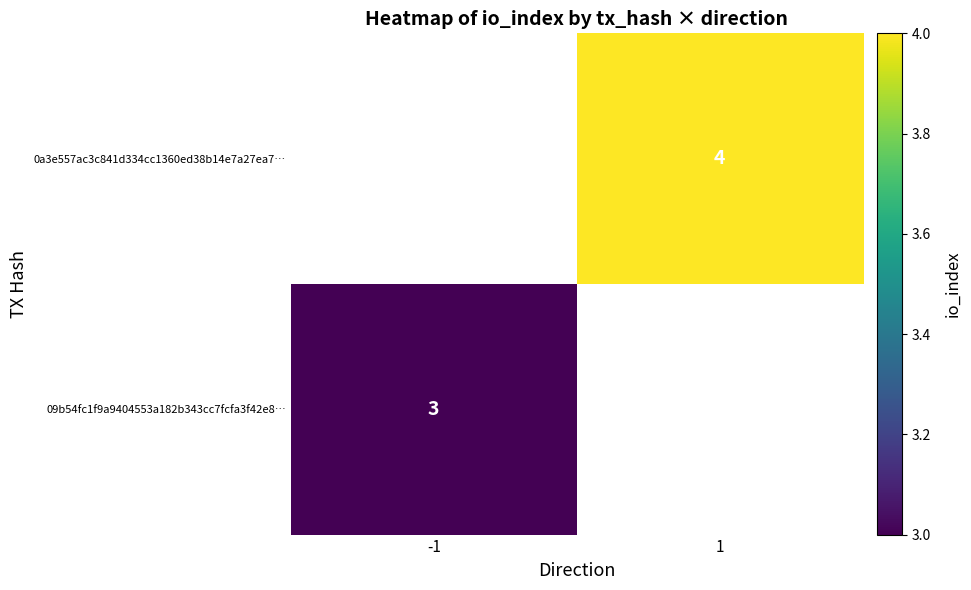

Count the number of data series in this chart.

2